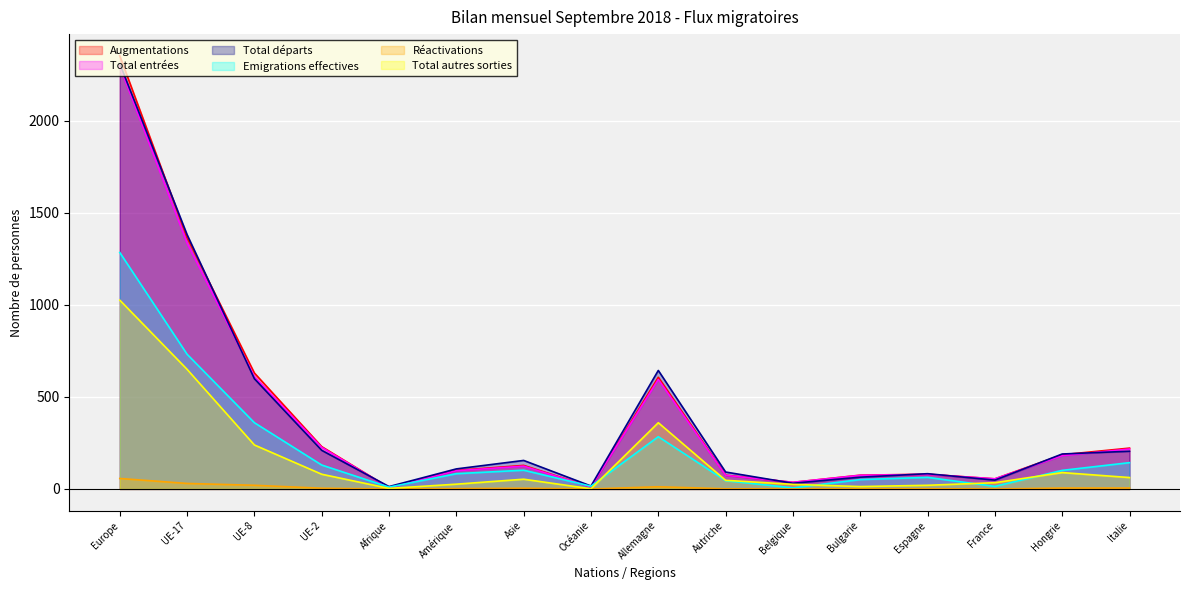

What are all the series names shown in the legend?

Augmentations, Total entrées, Total départs, Emigrations effectives, Réactivations, Total autres sorties